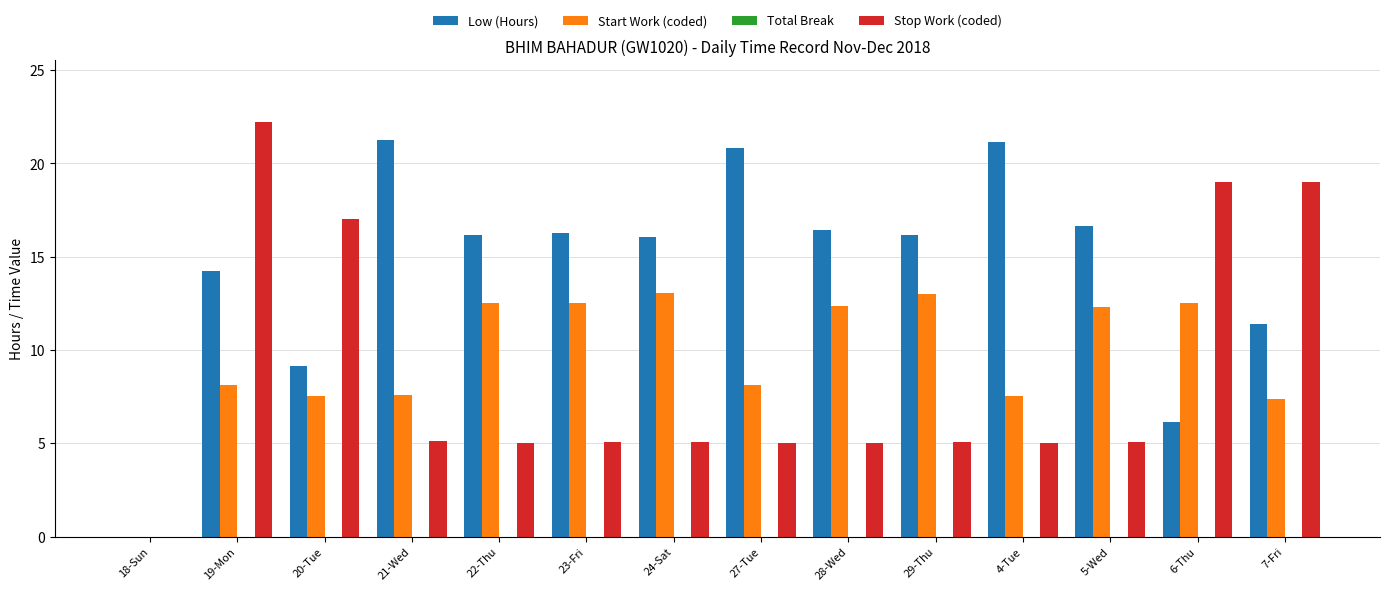

What is the spread (max minus min) of values at 7-Fri?

11.6